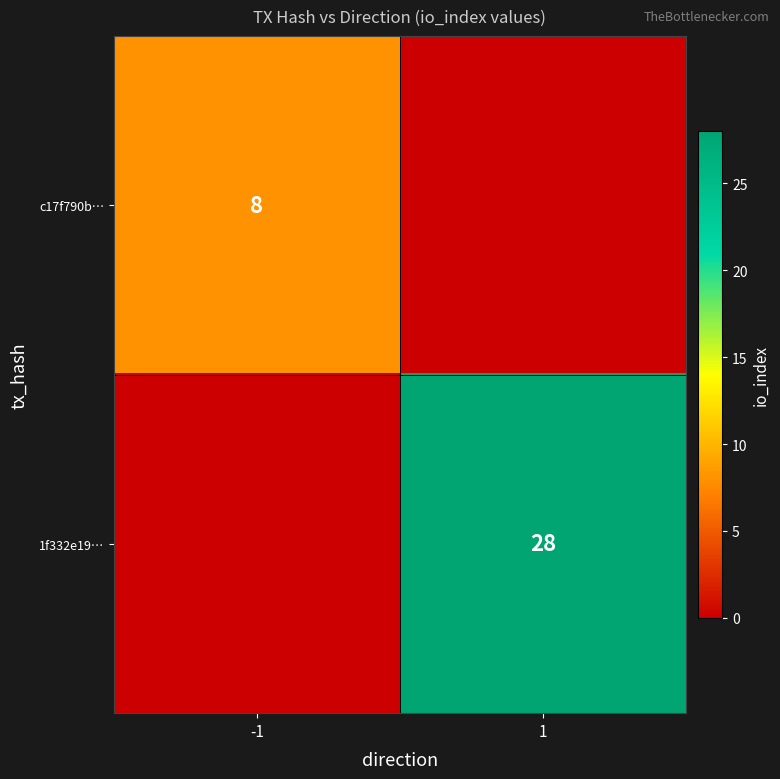

Is the value of 1f332e19… at 1 greater than the value of c17f790b… at -1?

Yes